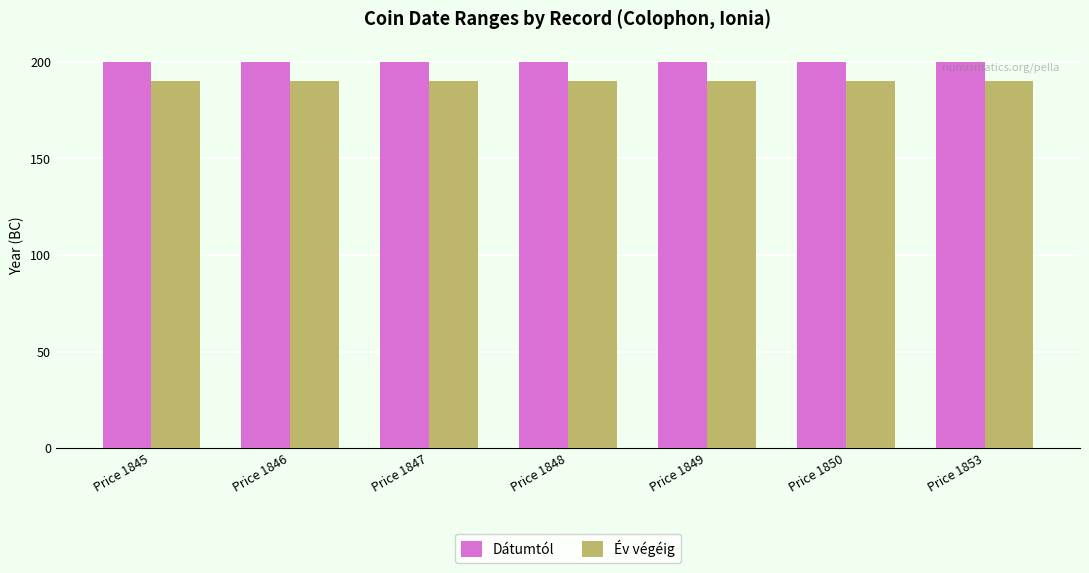

The Év végéig series shows 63 at Price 1845. True or false?

False